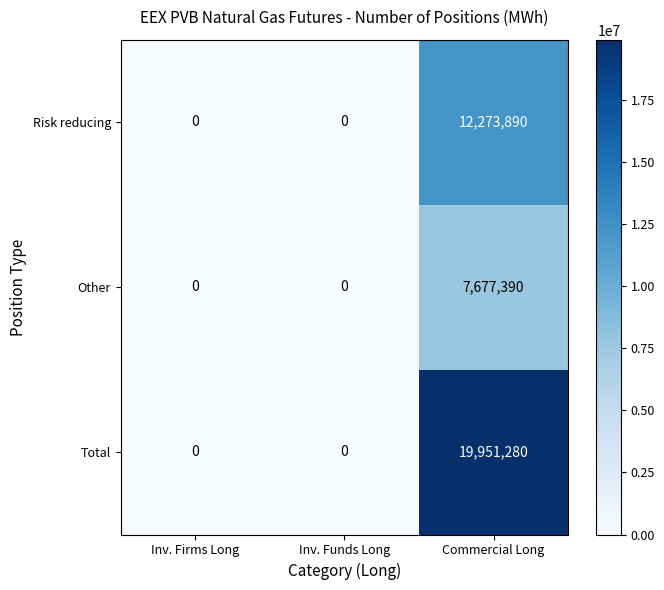

List the series in order of their overall mean, lowest first.

Other, Risk reducing, Total